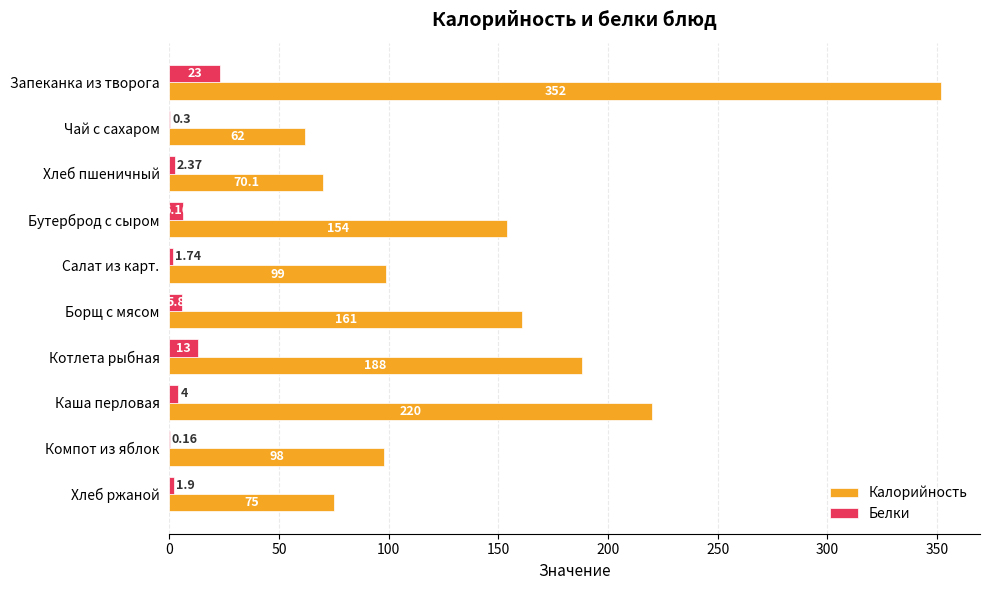

Which series changed the most between Хлеб пшеничный and Салат из карт.?

Калорийность